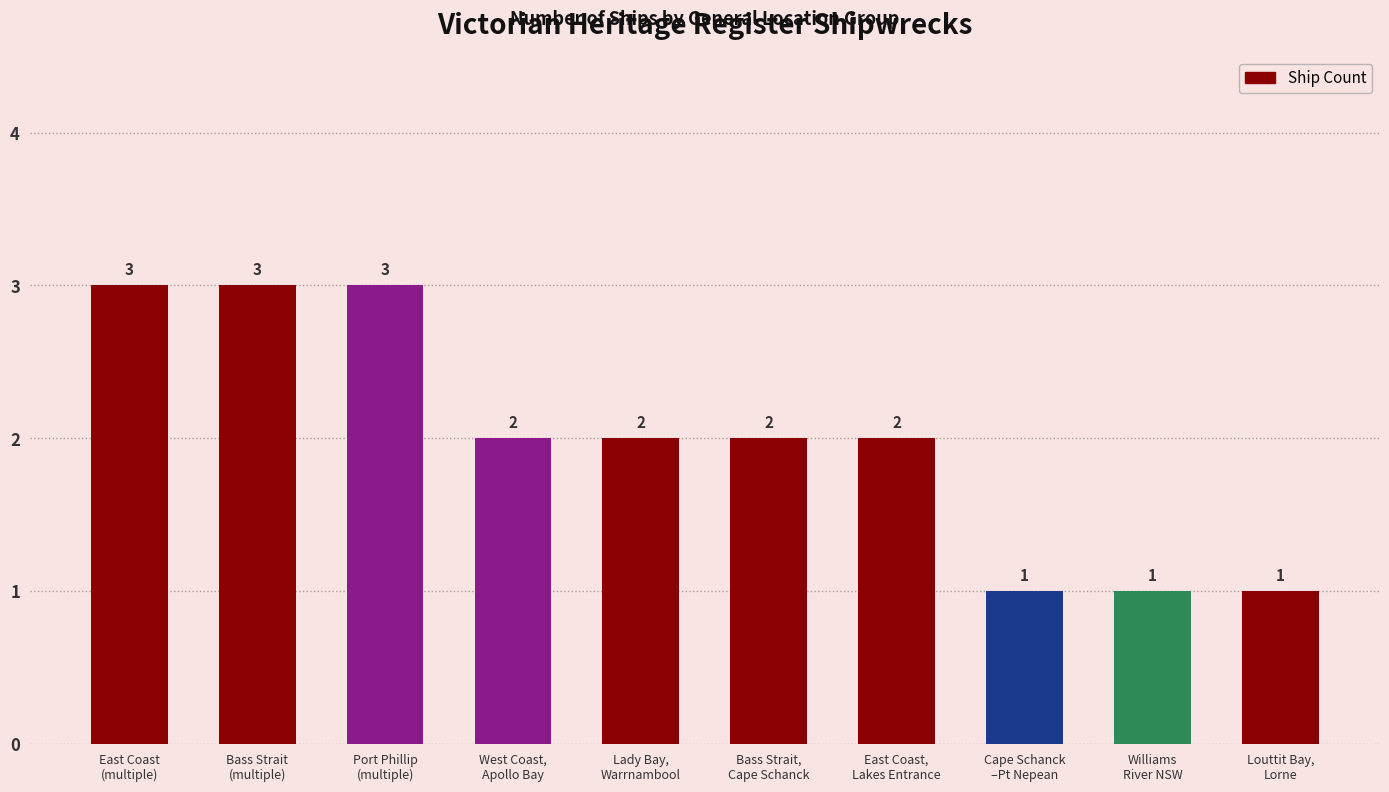

What is the difference between the maximum and minimum values?

2